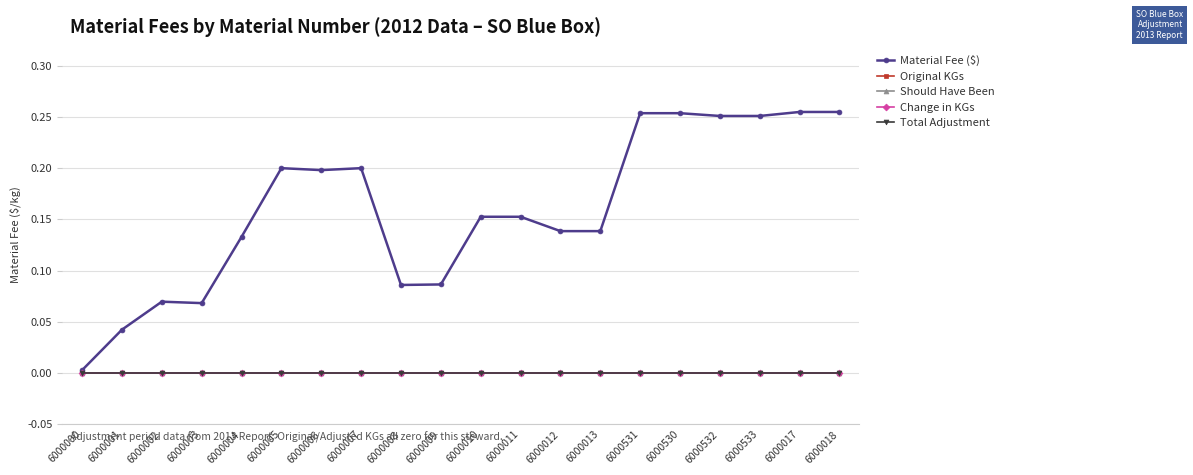

Is this an area chart (filled region under the line)?

No